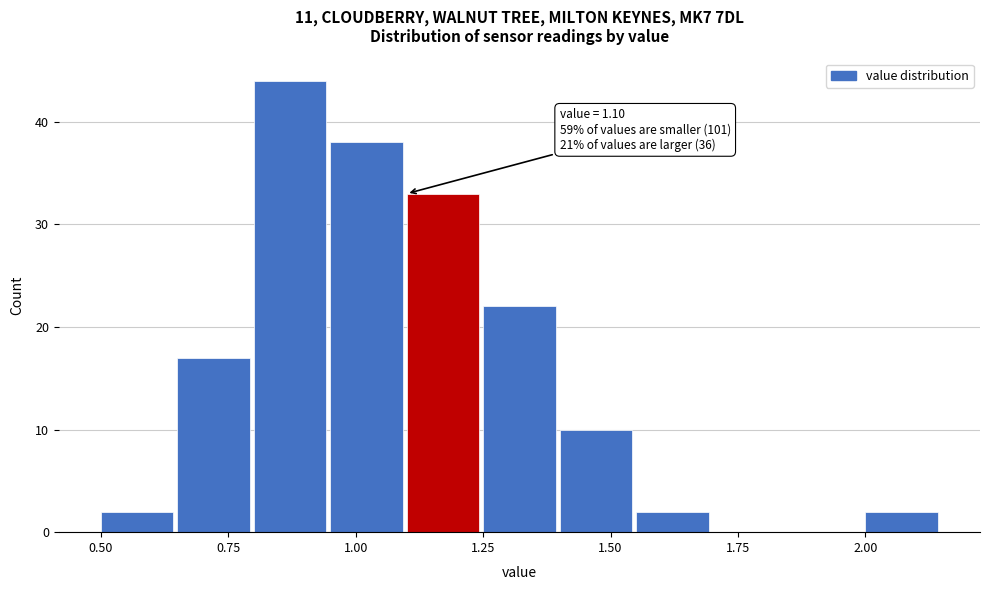

Around what value on the x-axis is the tallest bar? Give the approximate position of its centre, as read against the axis.

0.85